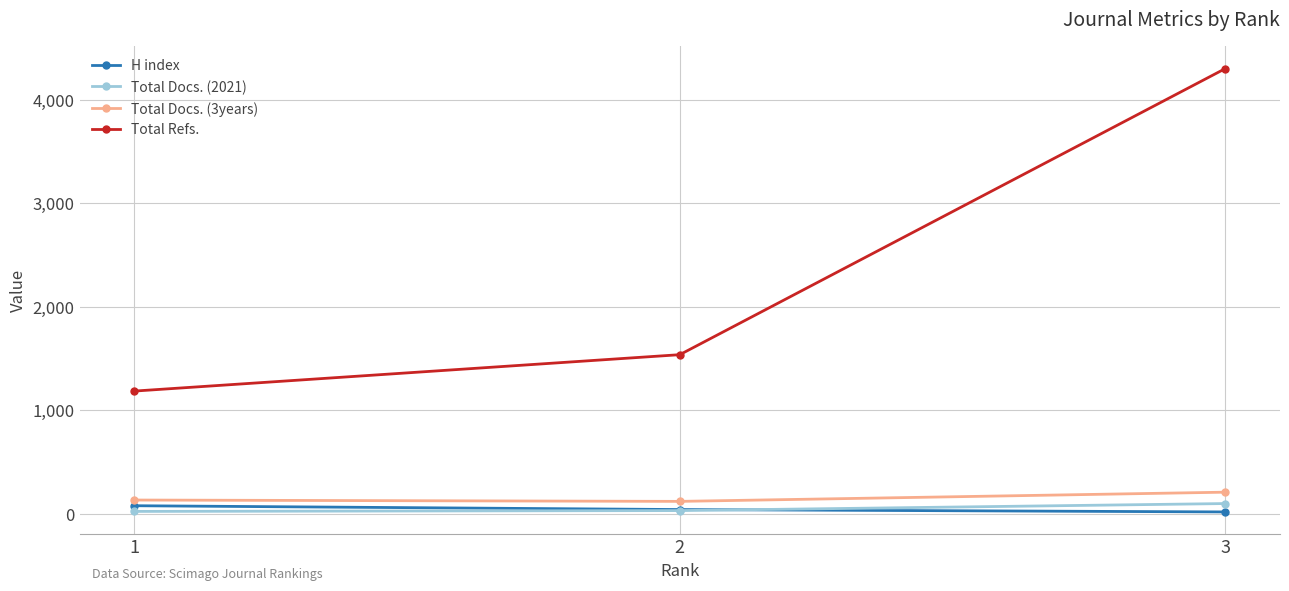

The value of Total Docs. (2021) at 2 is 29. True or false?

True